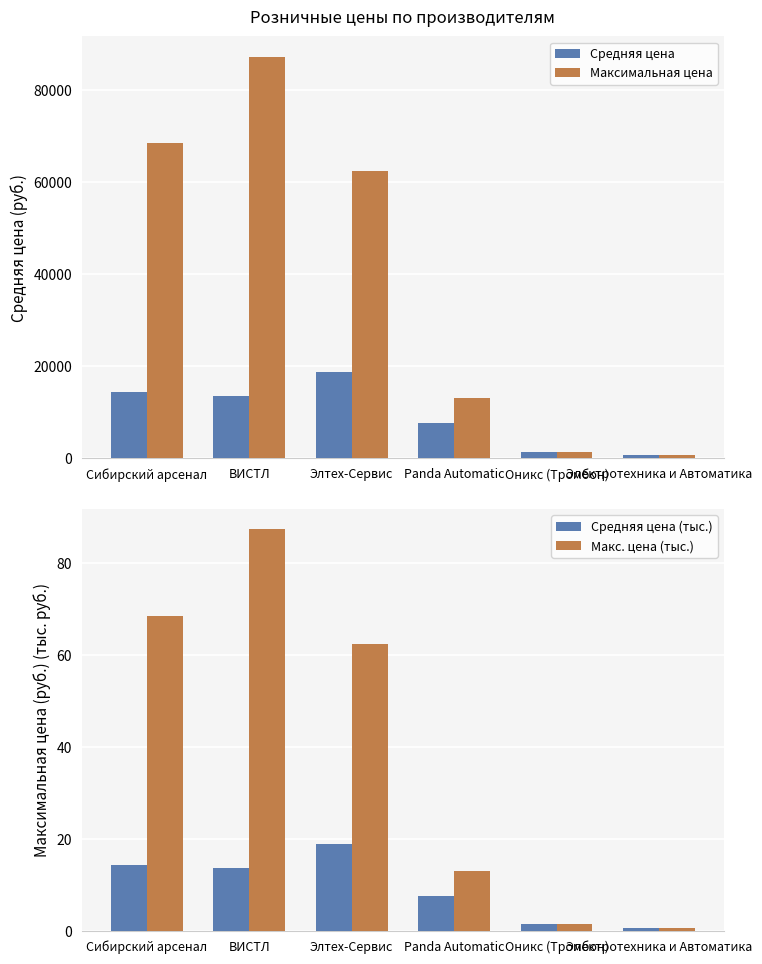

Which series has the largest range (max minus min)?

Максимальная цена